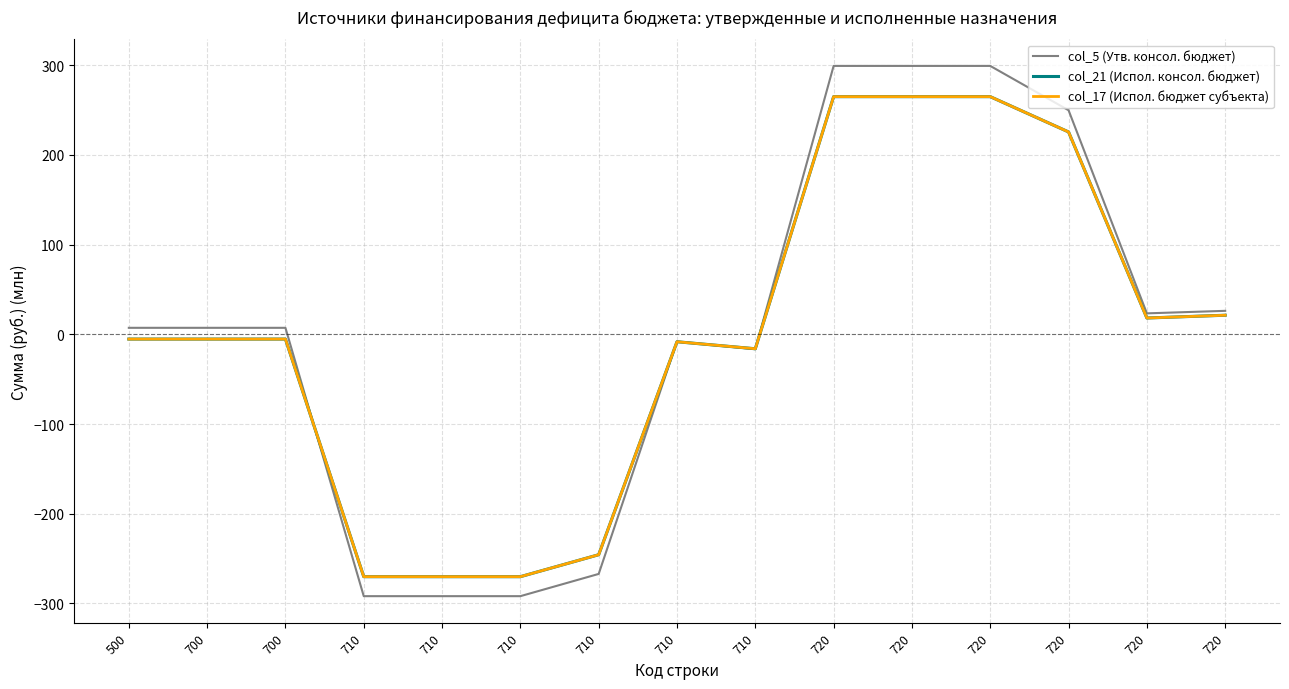

Does the chart have visible grid lines?

Yes